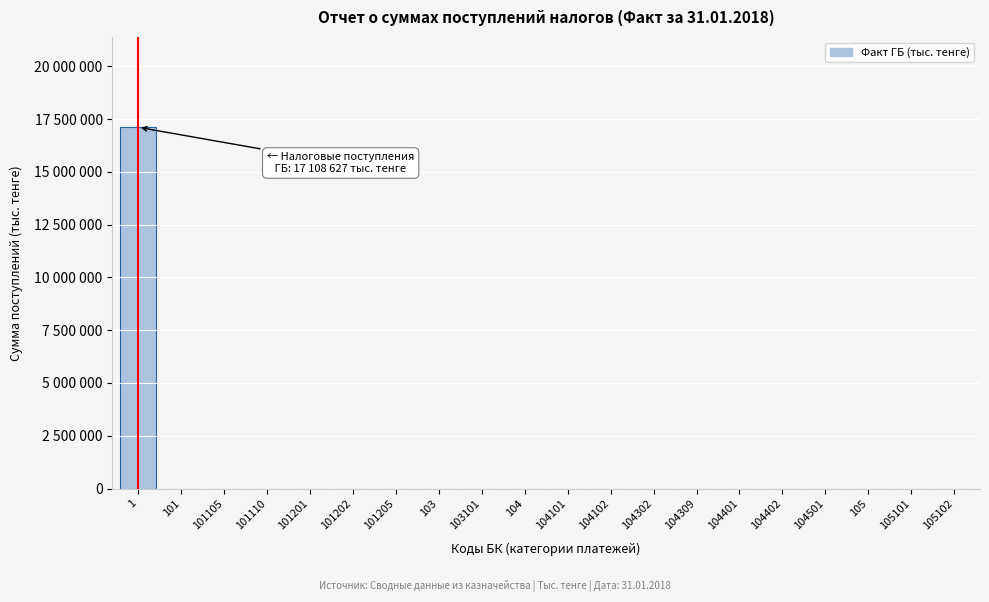

Are the bars horizontal?

No